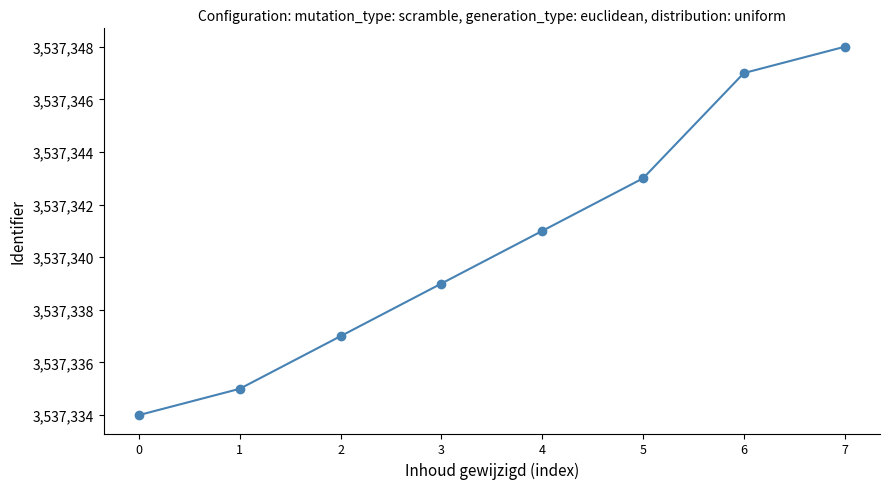

At which label is the value closest to 3537341?

4